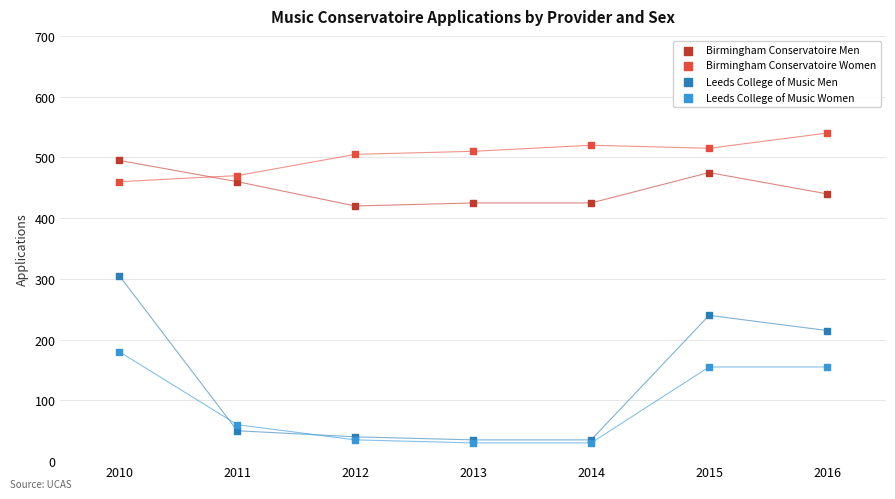

Across all series, what Y value is closest to 285?

305